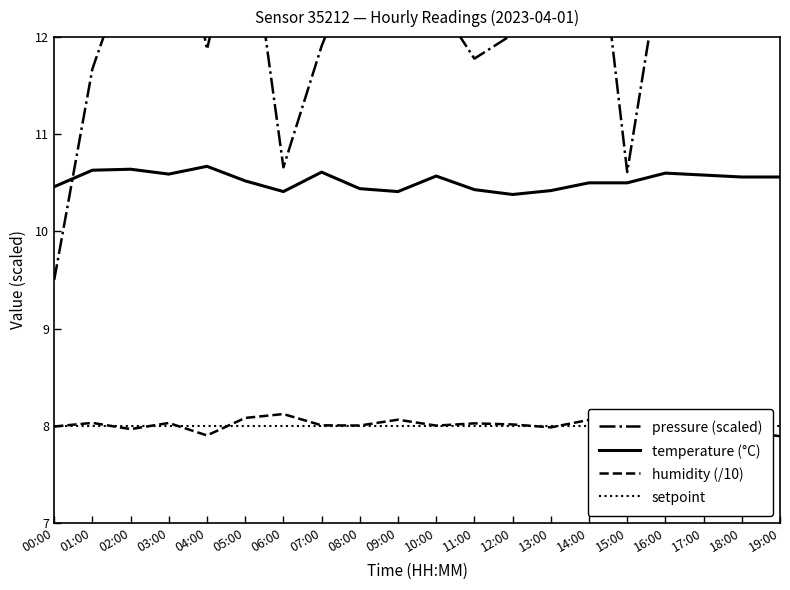

How many categories are shown in the chart?

20